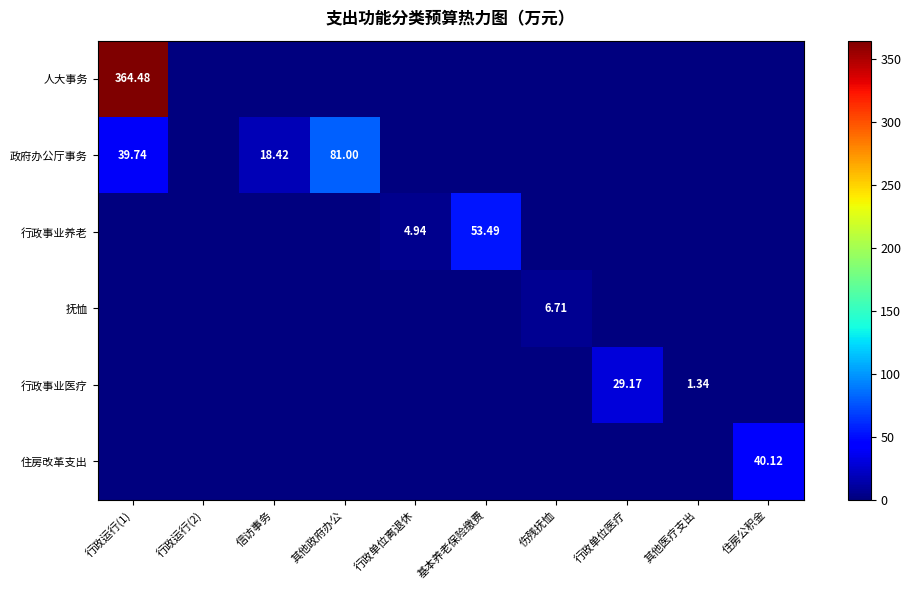

Rank the series by their maximum value, from highest to lowest.

人大事务, 政府办公厅事务, 行政事业养老, 住房改革支出, 行政事业医疗, 抚恤